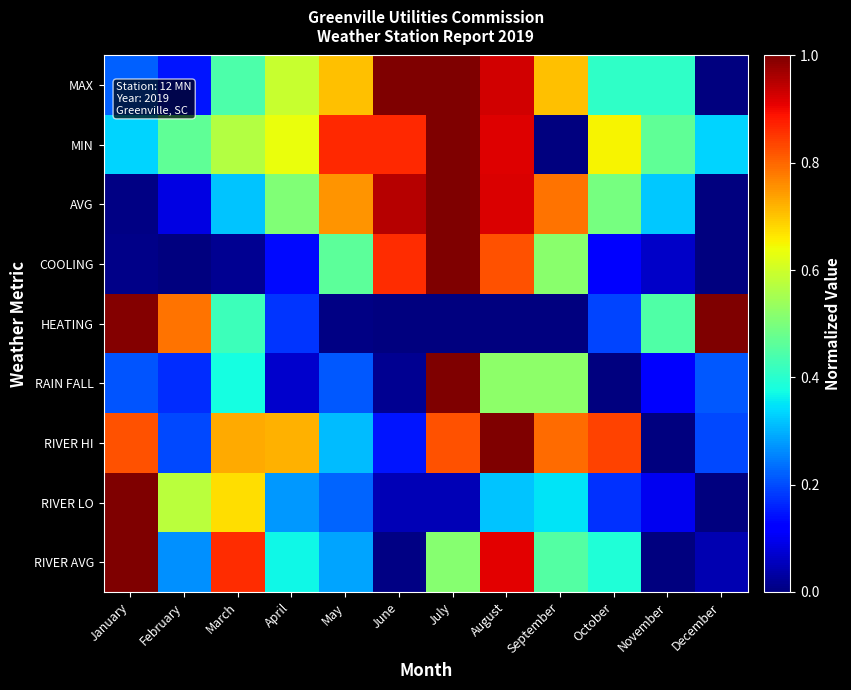

Count the number of data series in this chart.

9